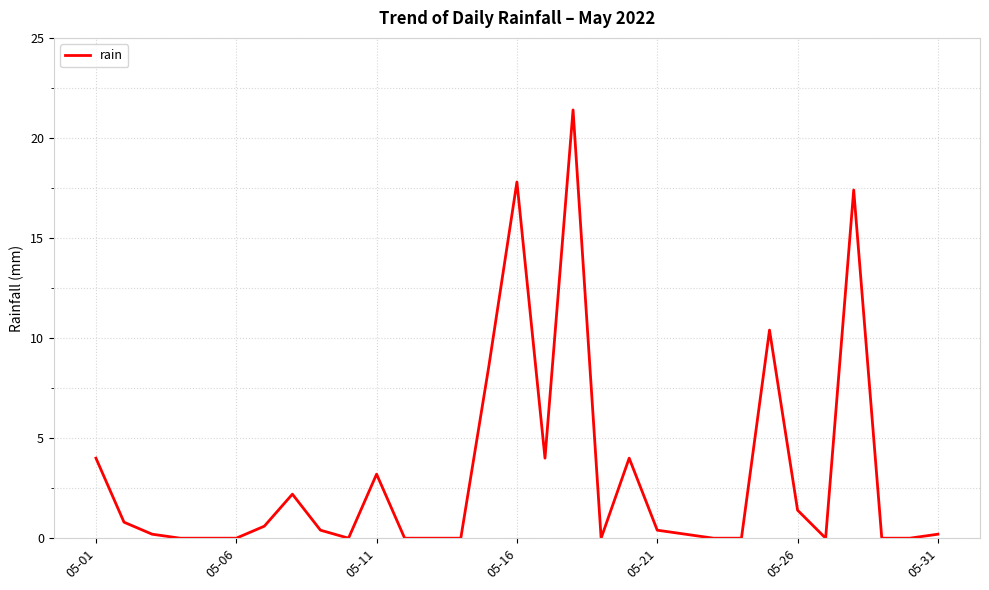

What is the difference between the maximum and minimum values?

21.4